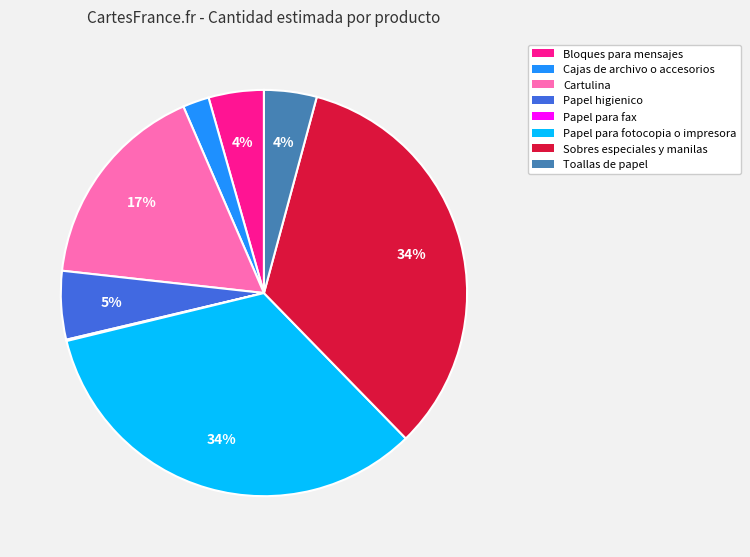

To the nearest percent, what is the average slice percentage?

12%